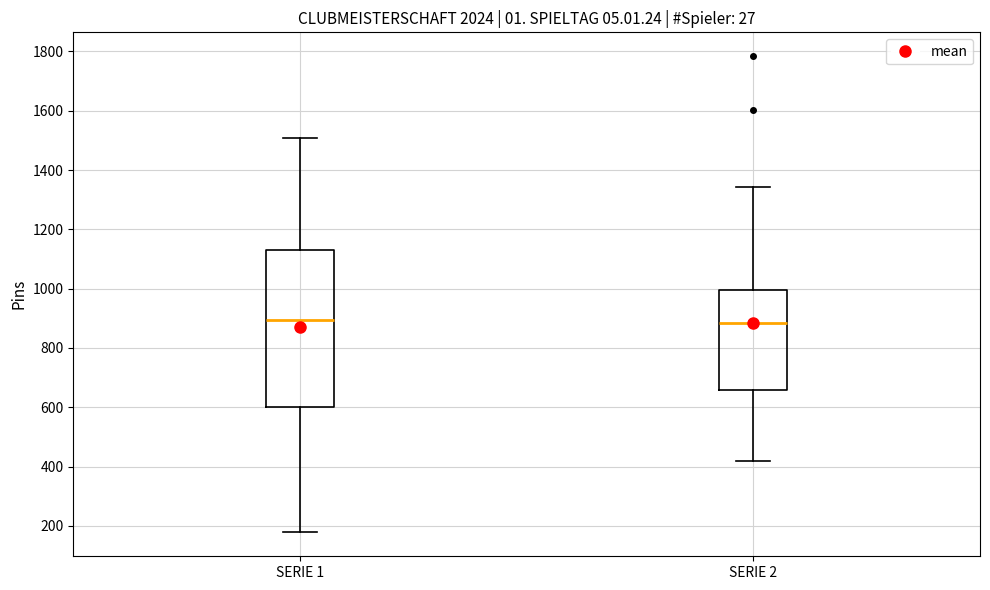

Comparing the boxes themselves (not the whiskers), which one is the tallest?

SERIE 1